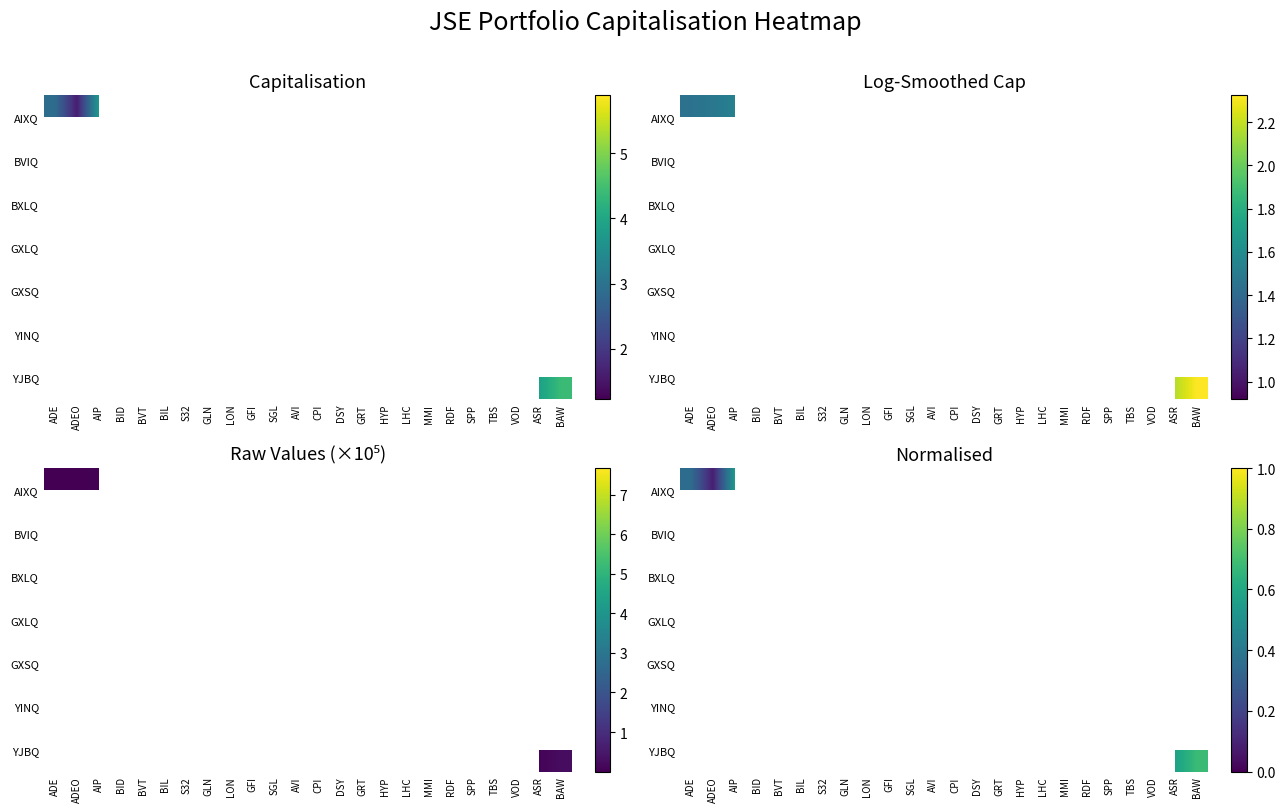

How many positive values does the AIXQ series have?

3